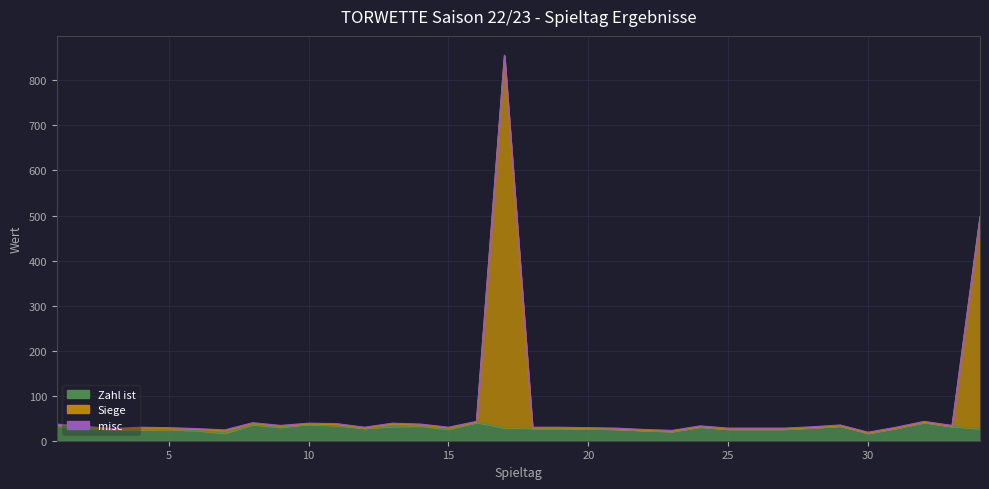

True or false: Siege has more than 2 interior local peaks.

True